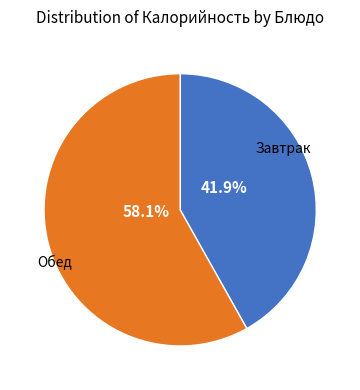

Is there a majority slice in this chart?

Yes